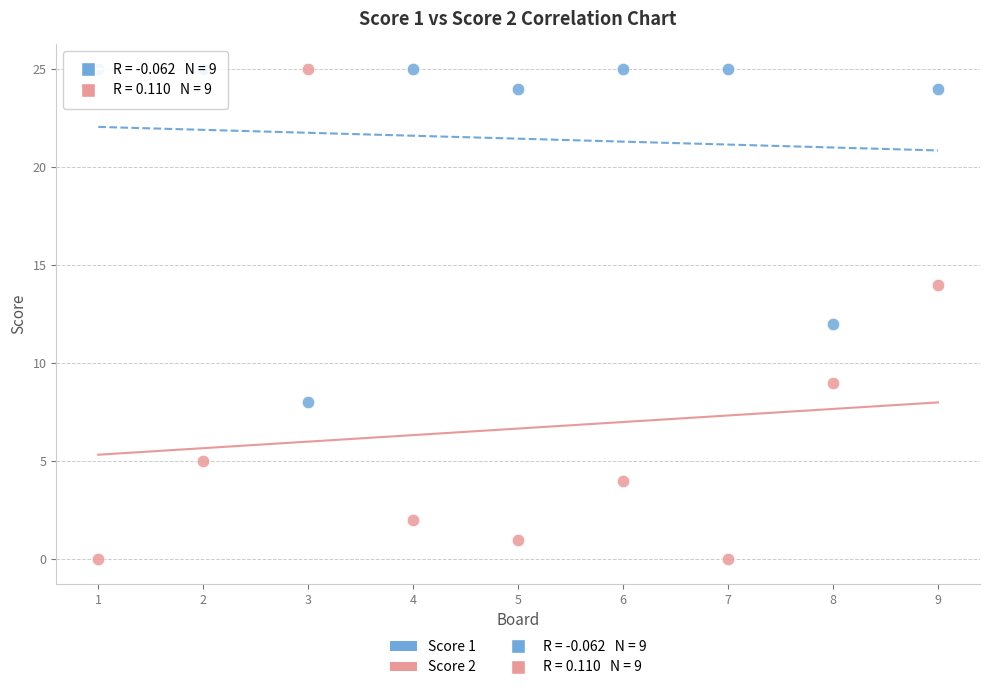

Which series has the widest spread of Y values?

Score 2